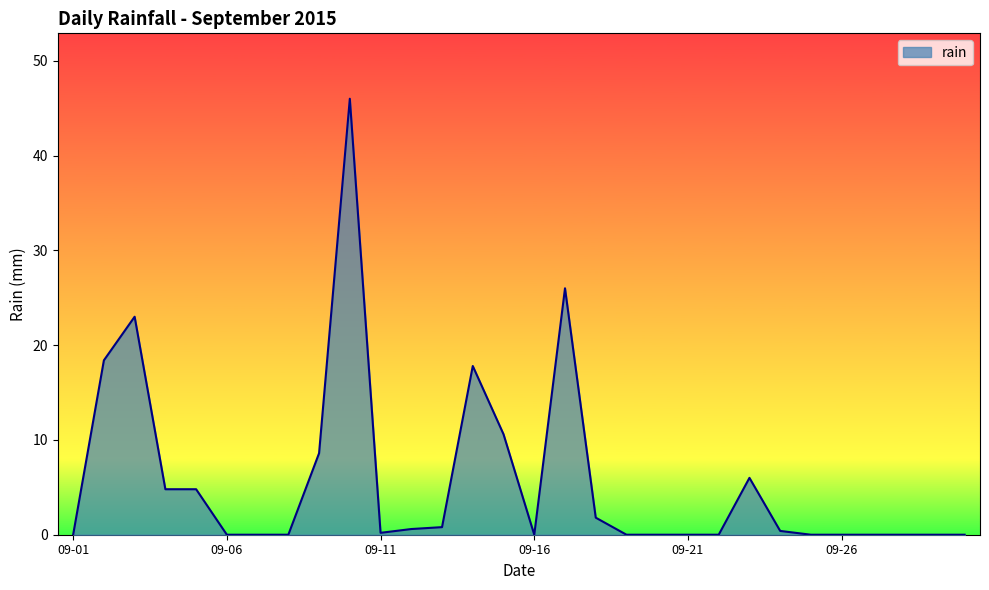

What is the difference between the maximum and minimum values?

46.0